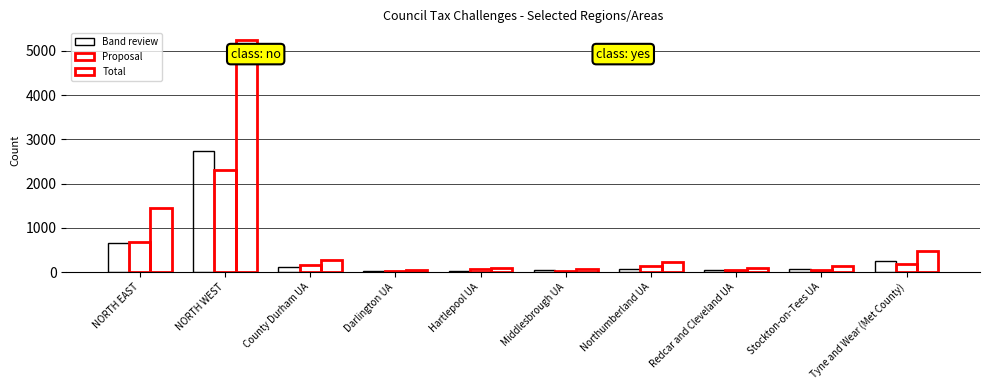

How many groups of bars are there?

10